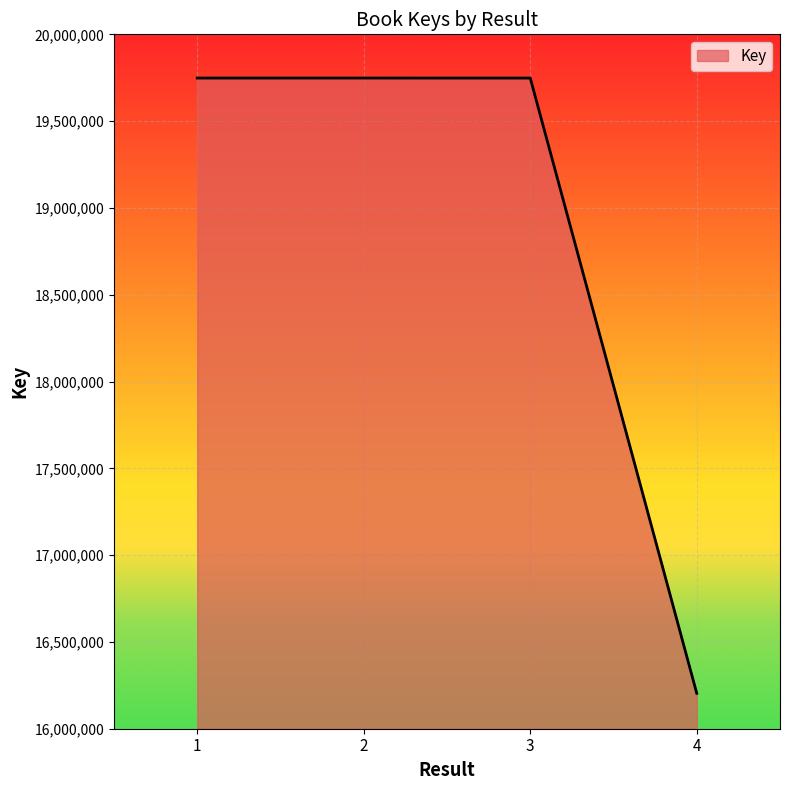

What is the approximate value at 2, to the nearest 50?

19748150